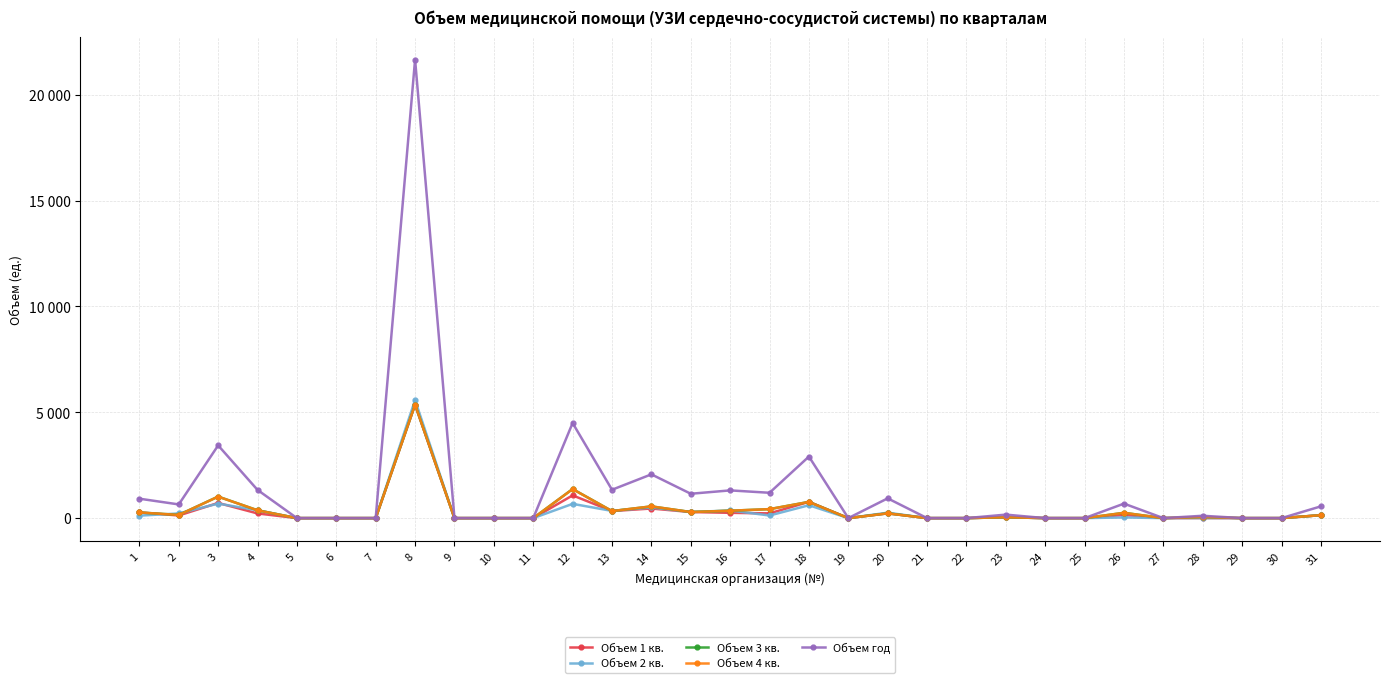

Which category has the highest value in the Объем 1 кв. series?

8